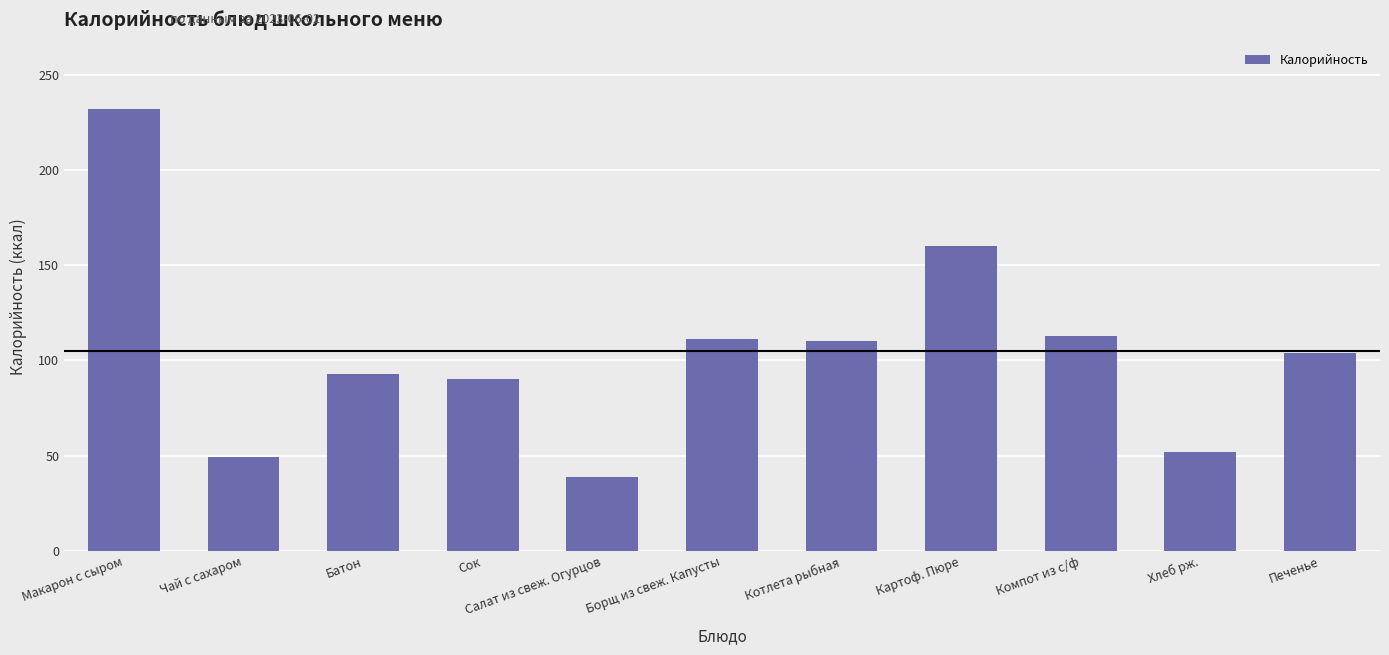

True or false: the data shows 173 at Печенье.

False